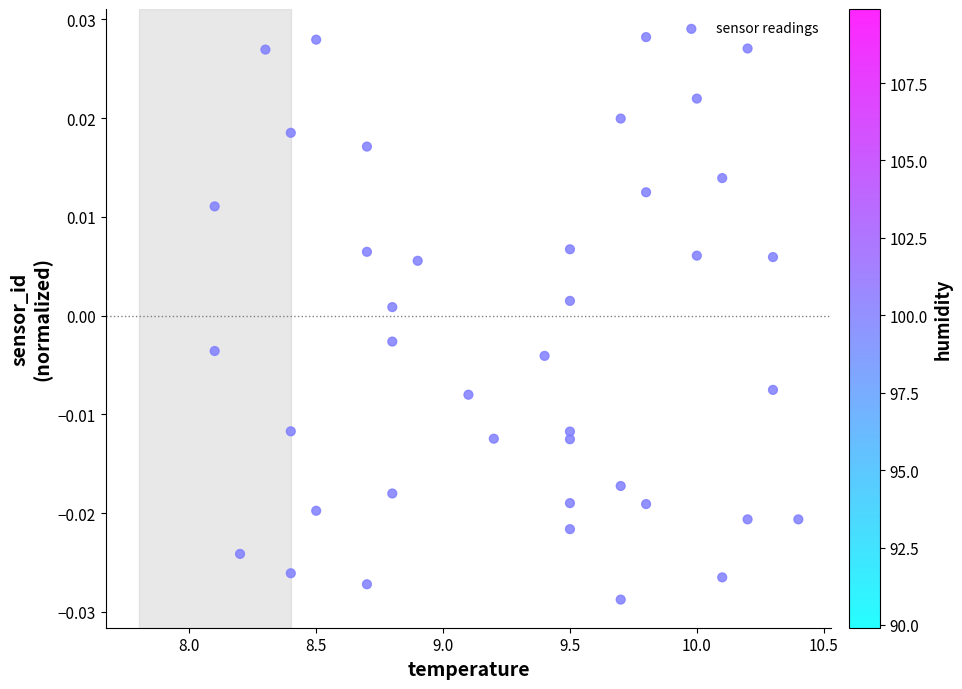

What is the range of X values (max minus min)?

2.3